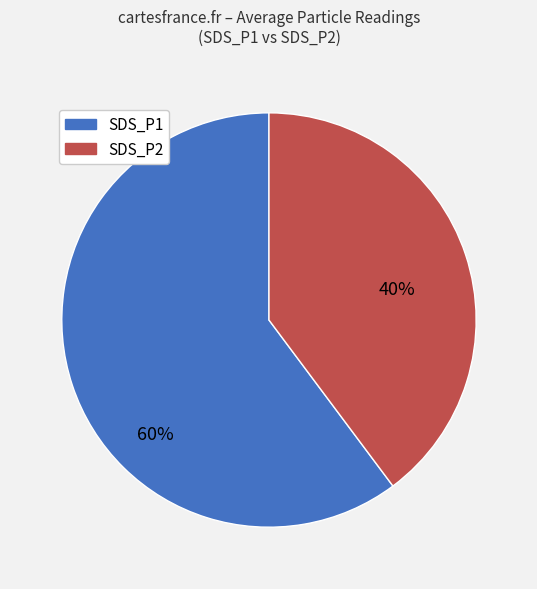

Is the sum of SDS_P1 and SDS_P2 greater than half?

Yes